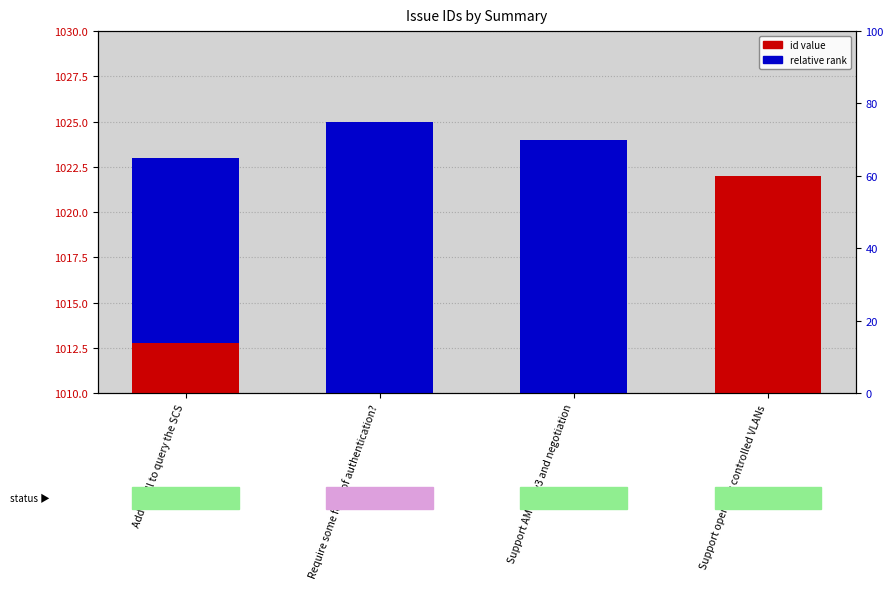

What is the label of the 4th bar from the left?

Support openflow controlled VLANs